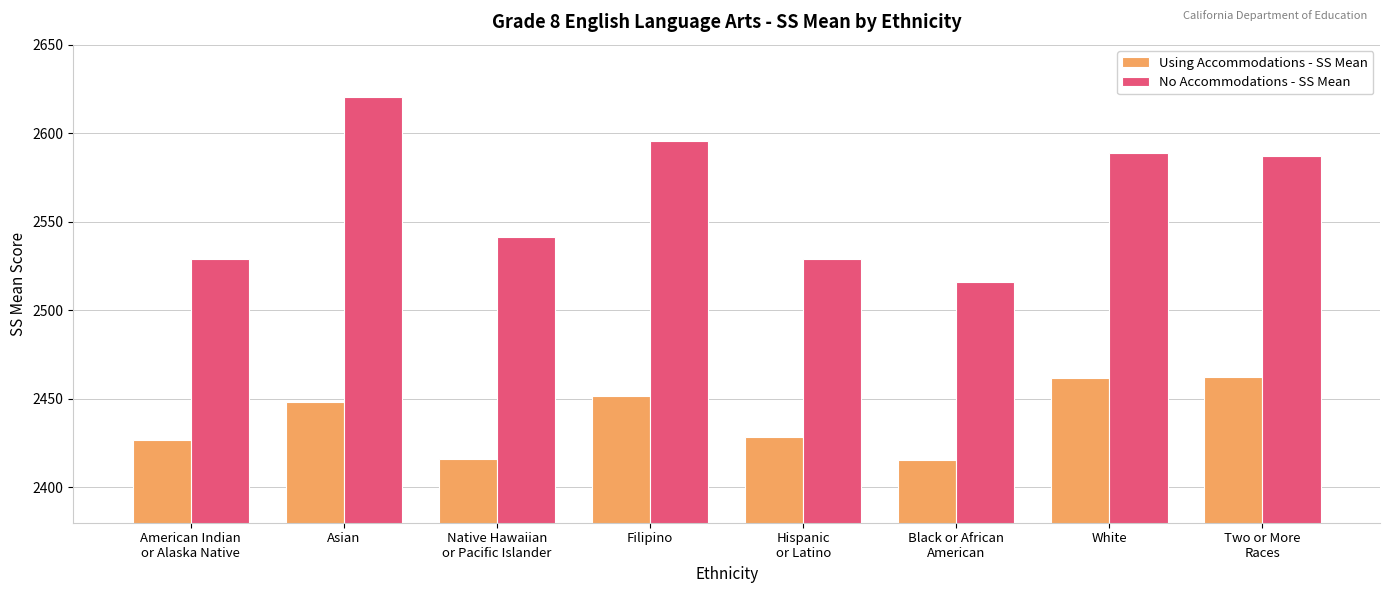

What is the difference between the highest and lowest values at Filipino?

144.3